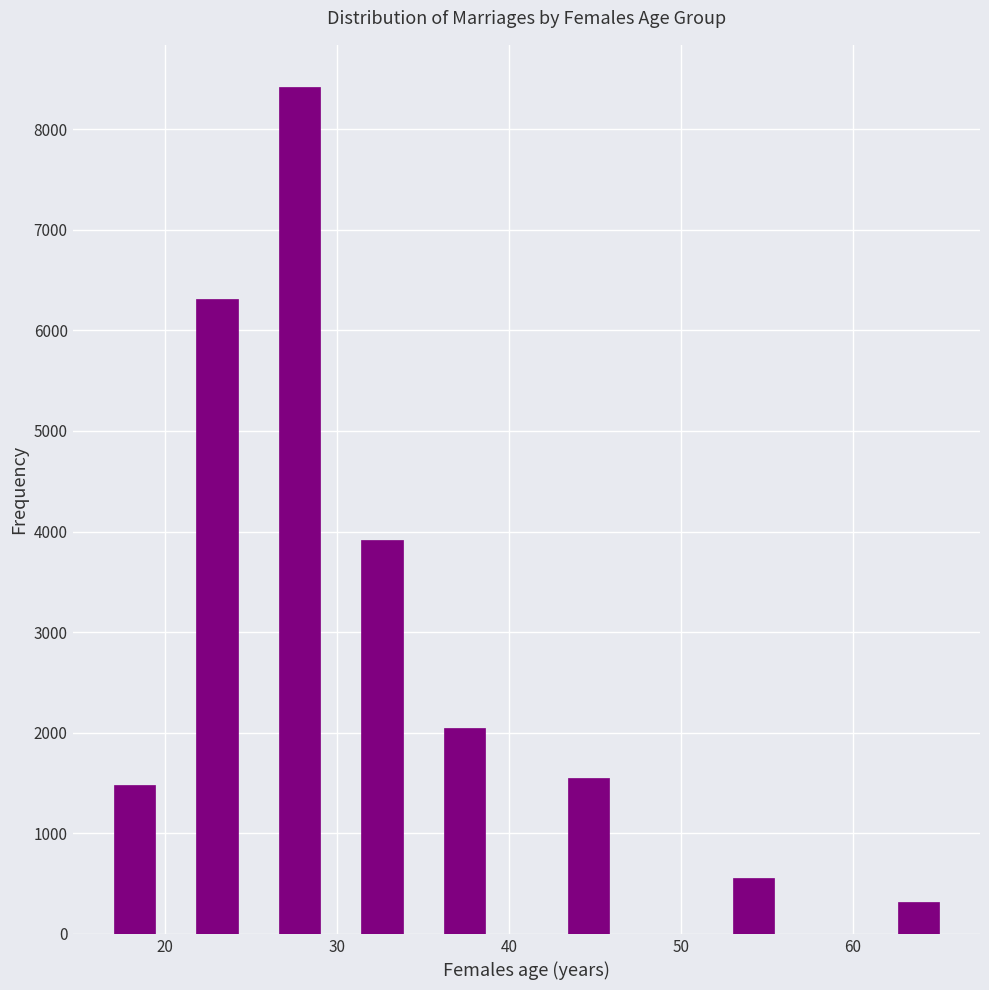

Read against the x-axis, roughly where is the centre of the tallest bar?

28